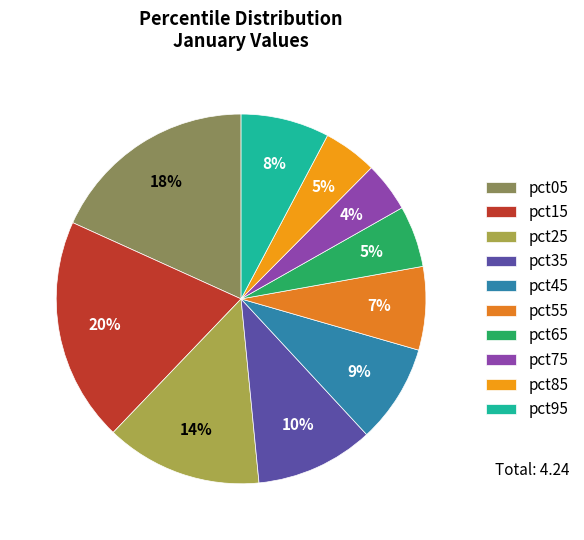

How many slices are in this pie chart?

10